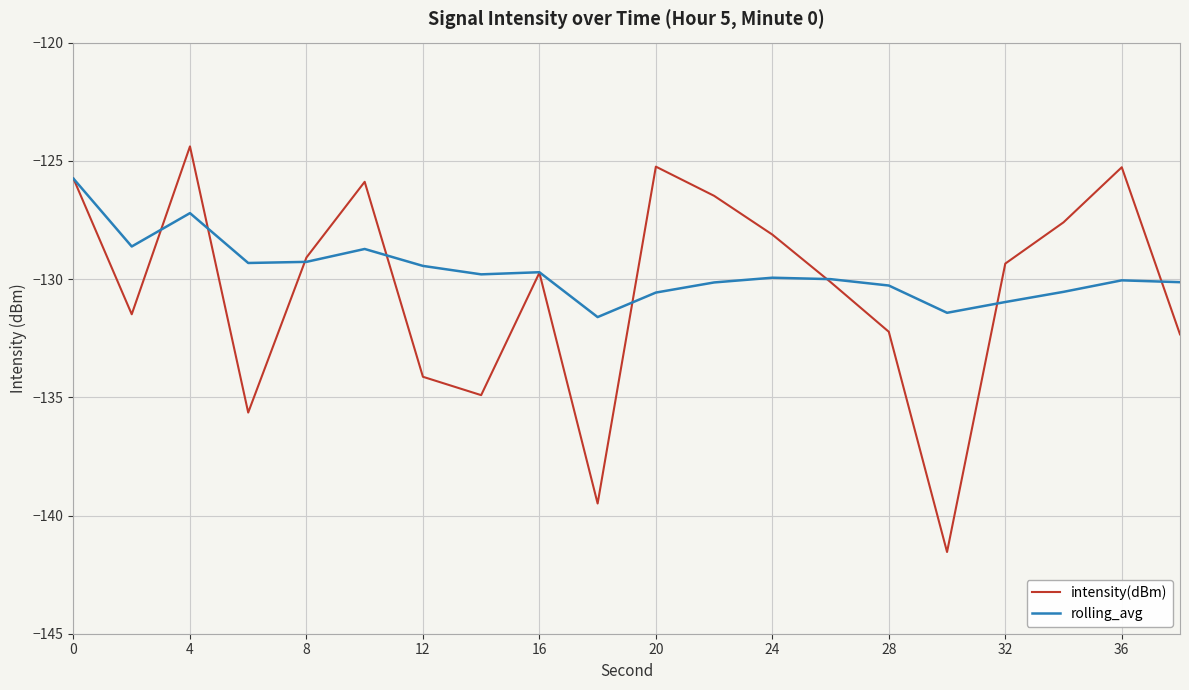

Which series has the largest range (max minus min)?

intensity(dBm)